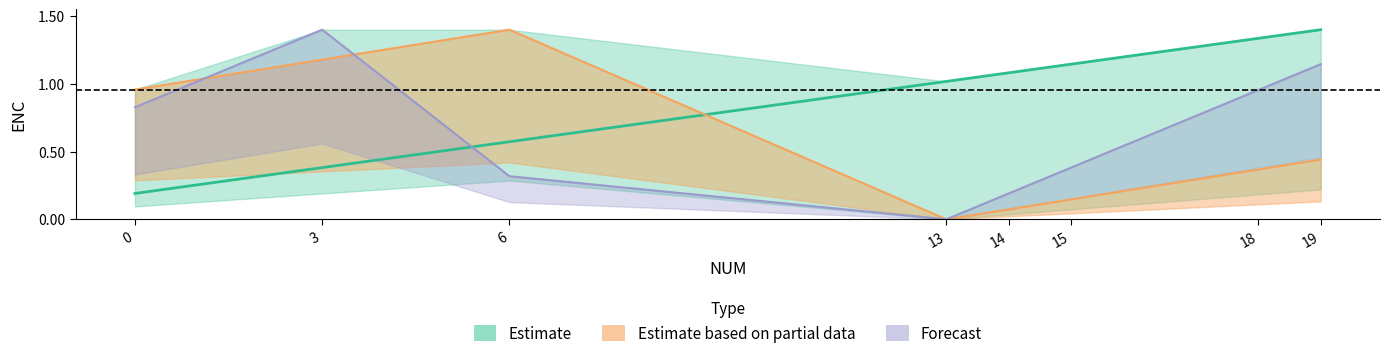

At which label does ENC_1 reach its peak?

19